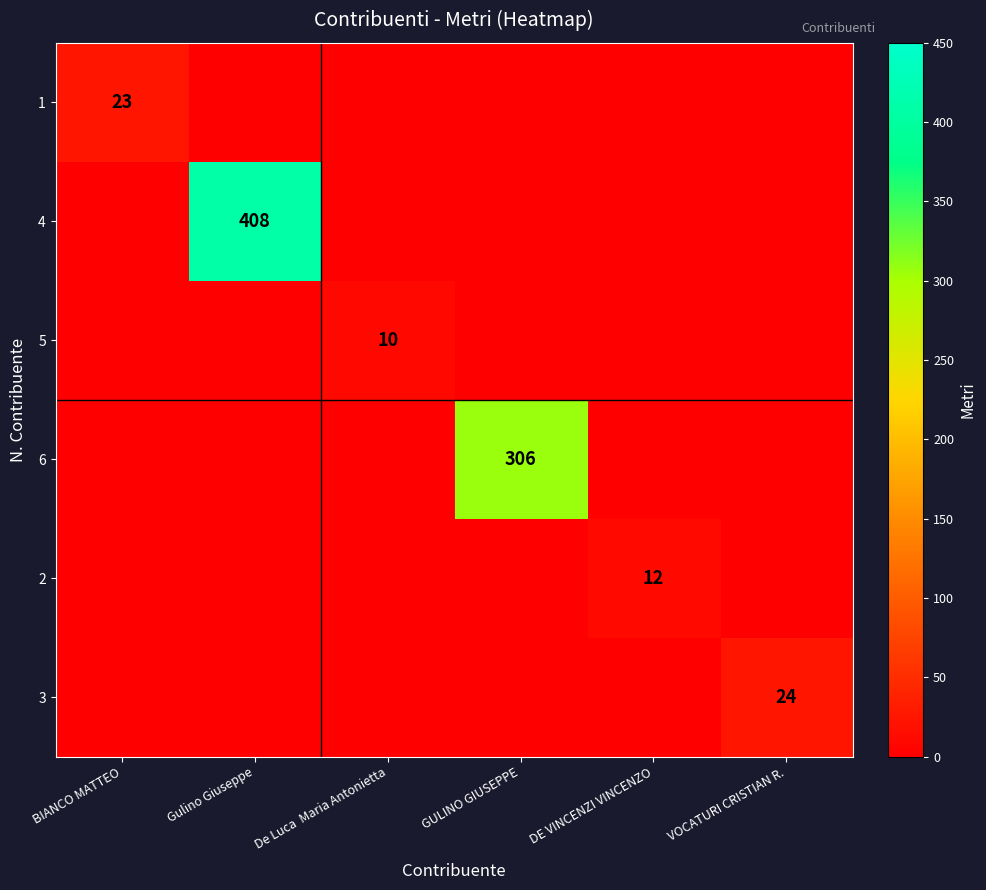

What is the total value across all series at BIANCO MATTEO?

28